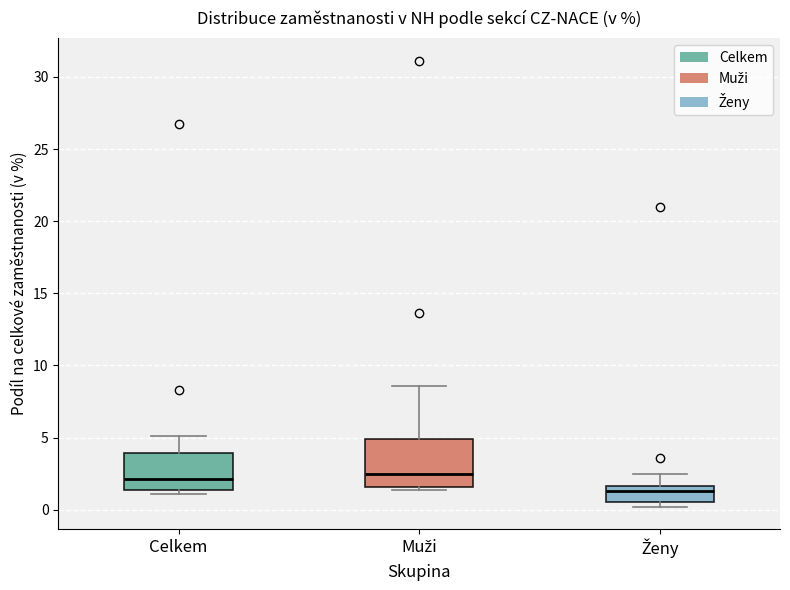

Which box is the tallest, from its lower edge to its upper edge?

Muži